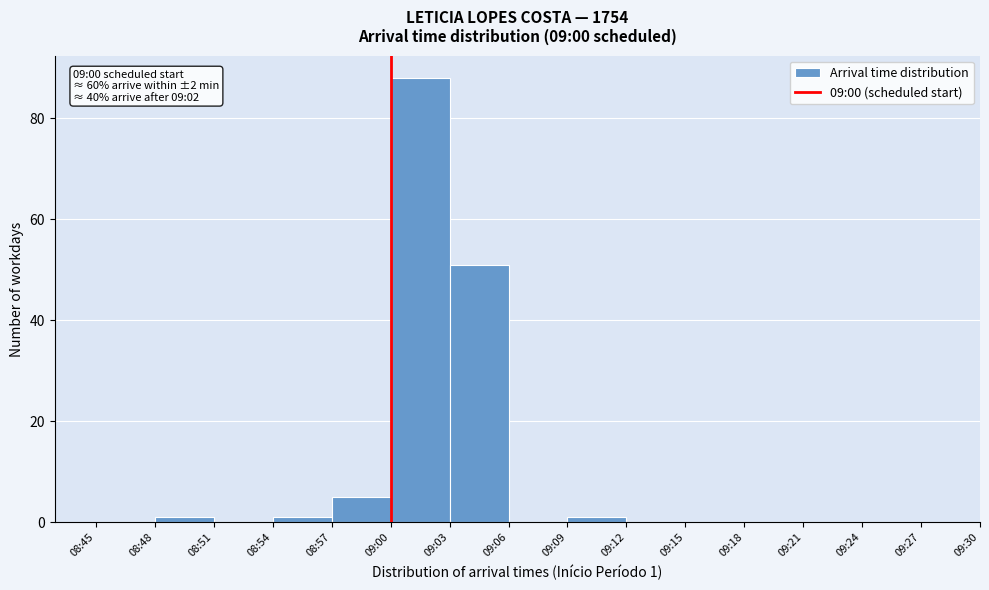

Reading right to left, what are all the values shown in this chart?

09:24=0	09:21=0	09:18=0	09:15=0	09:12=0	09:09=1	09:06=0	09:03=51	09:00=88	08:57=5	08:54=1	08:51=0	08:48=1	08:45=0